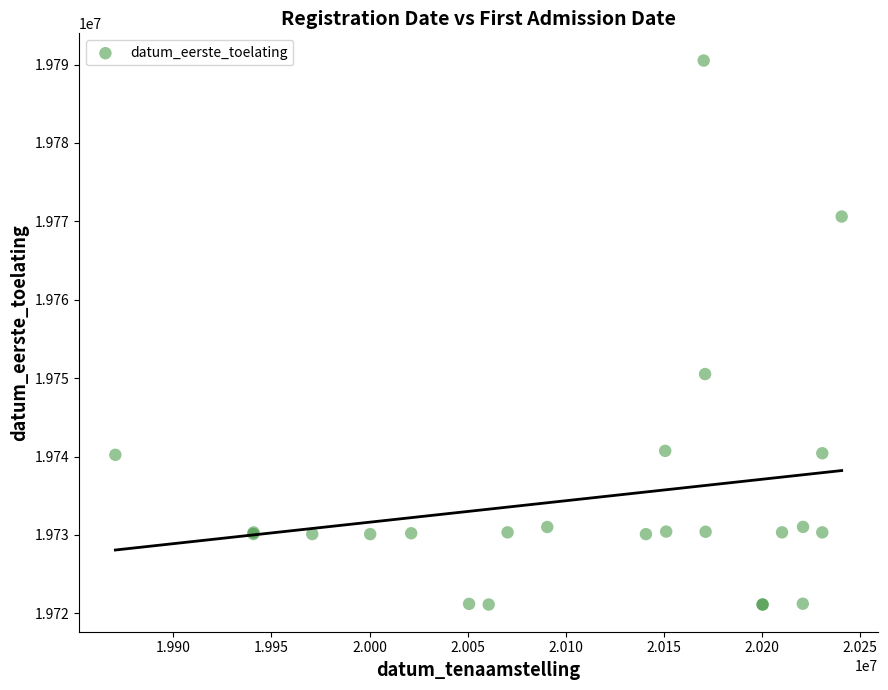

What Y value in the scatter plot is closest to 19755816?

19750520